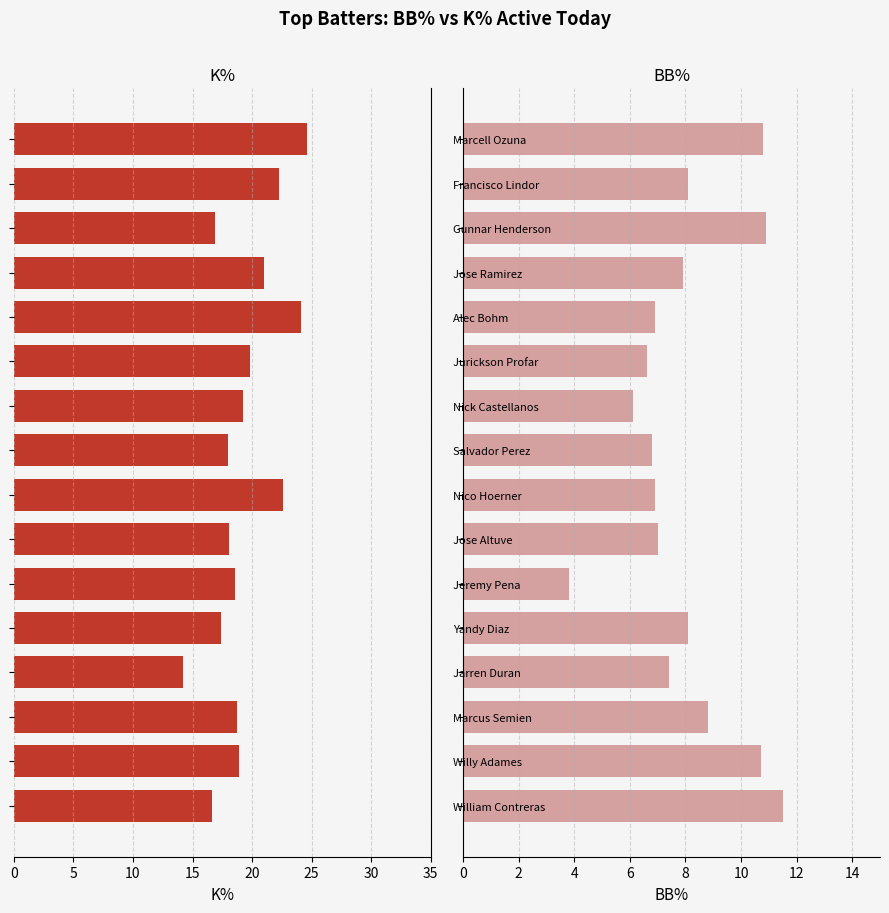

How many bars are there in total?

32